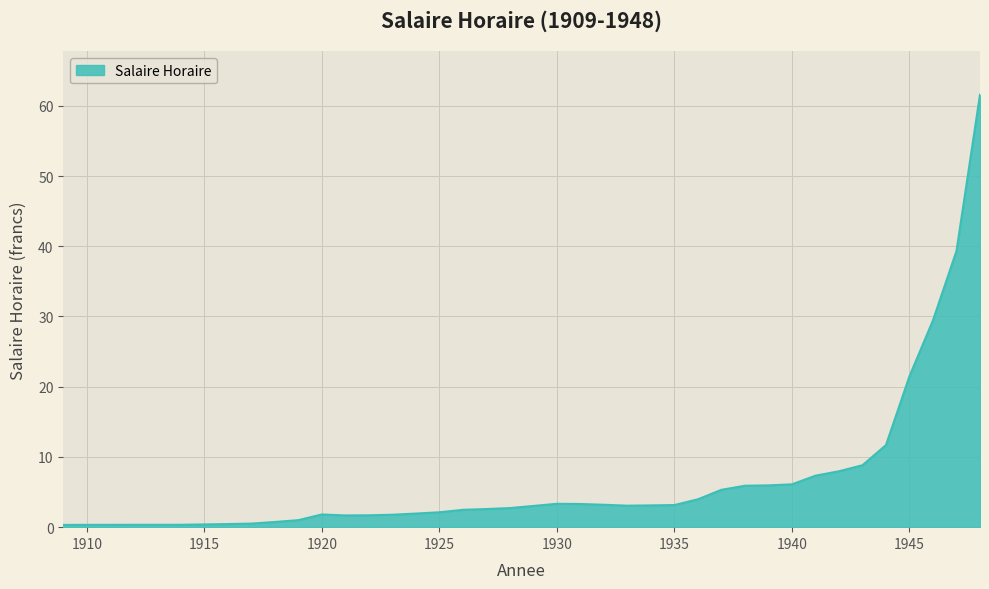

What is the maximum value shown in the chart?

61.6